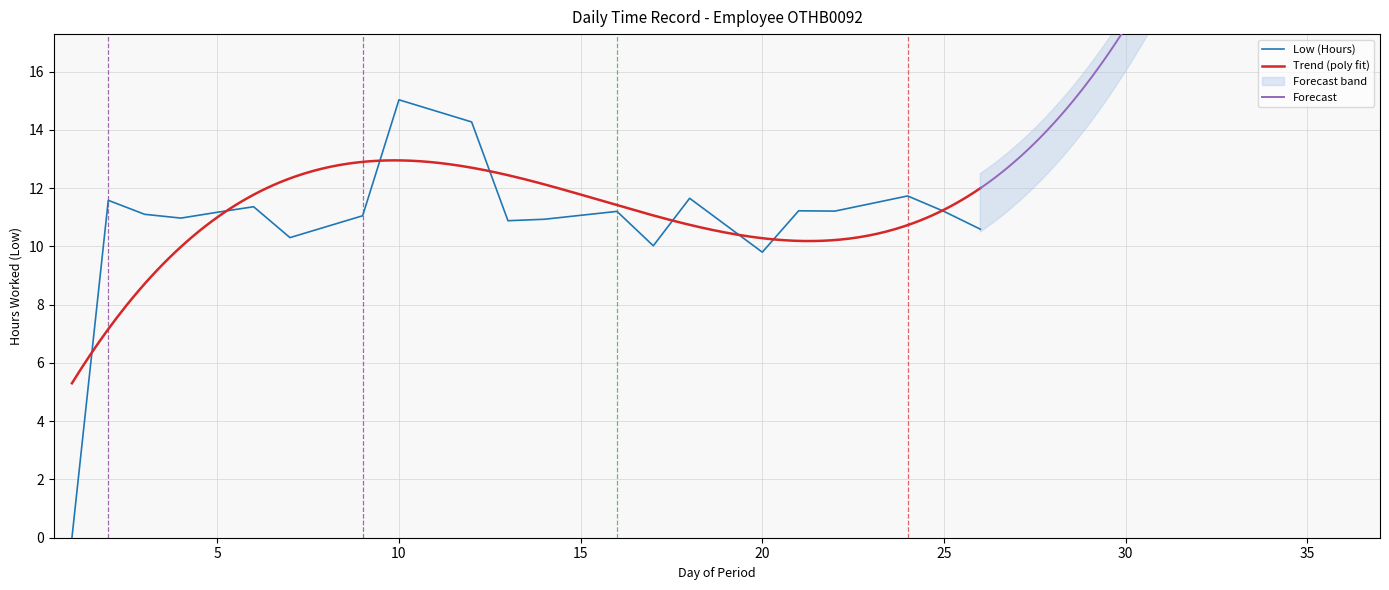

List the labels in order of value, smallest first.

1, 20, 17, 7, 26, 13, 14, 4, 9, 3, 5, 16, 25, 22, 21, 6, 2, 18, 24, 12, 10